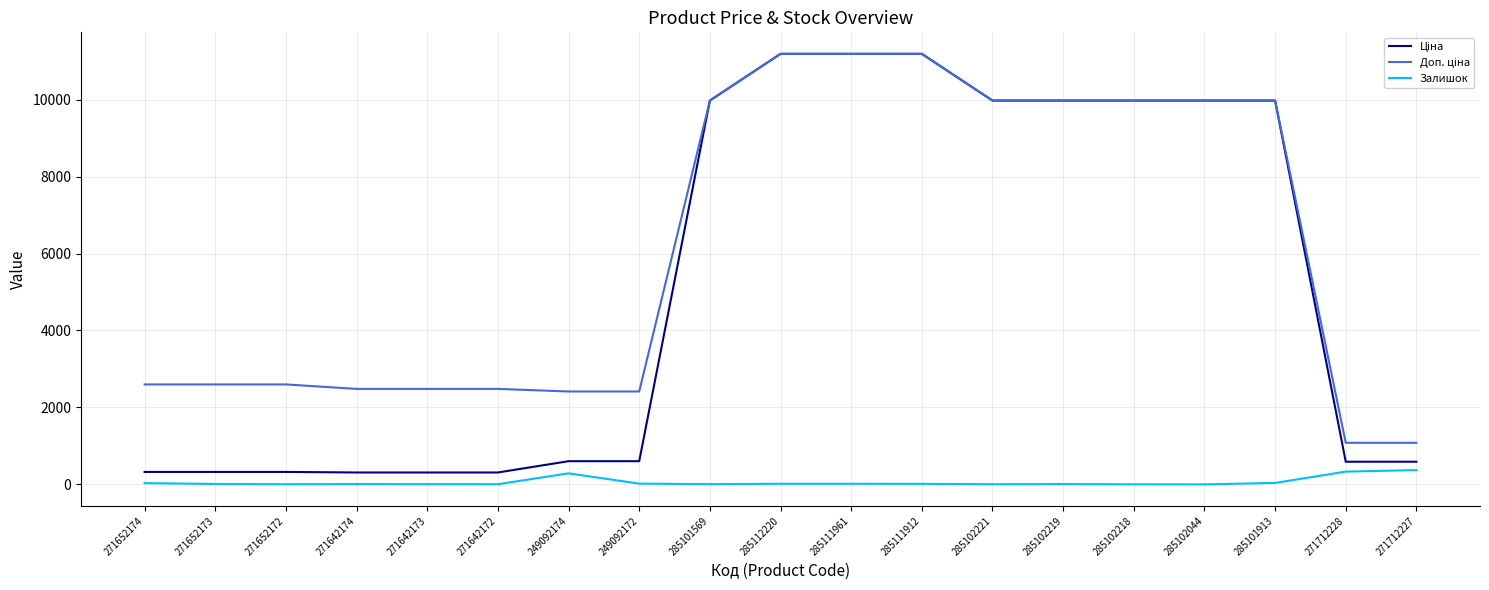

Is the value of Ціна at 285101569 greater than the value of Залишок at 285111961?

Yes